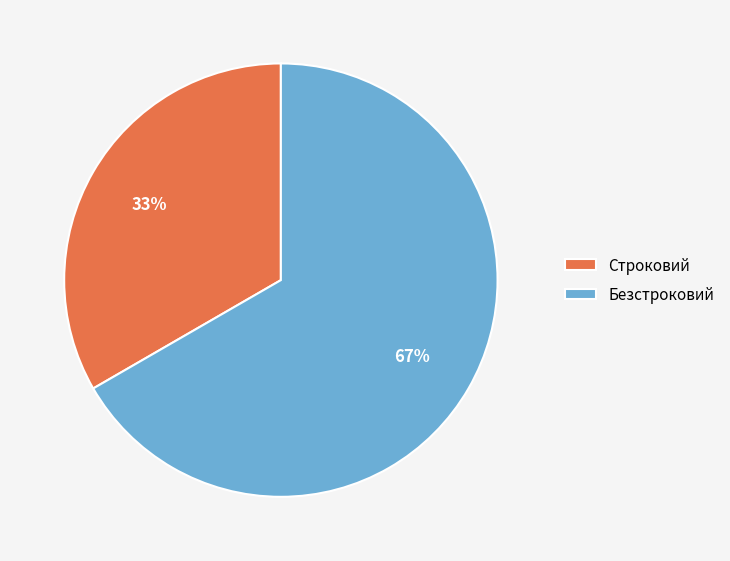

The Строковий slice represents 28% of the pie. True or false?

False